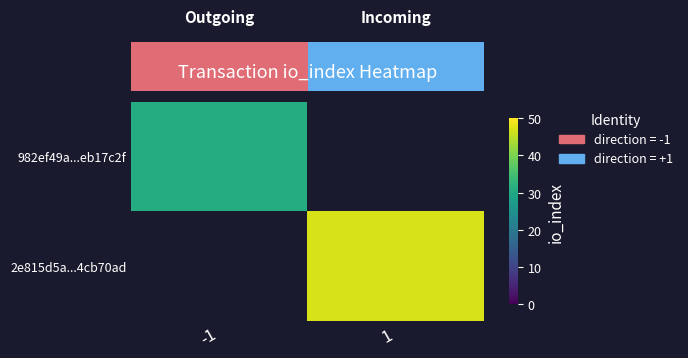

How many series are shown in this chart?

2